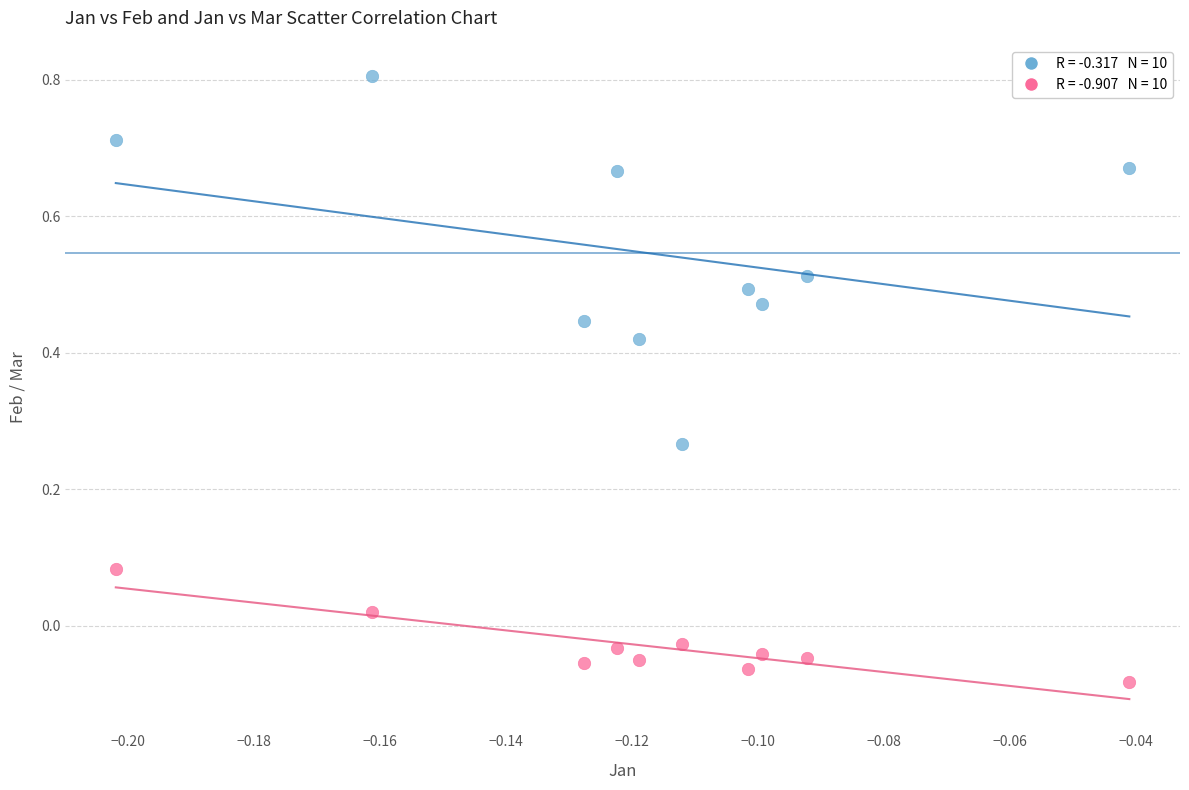

Across all data points, what is the range of Y values (max minus min)?

0.9